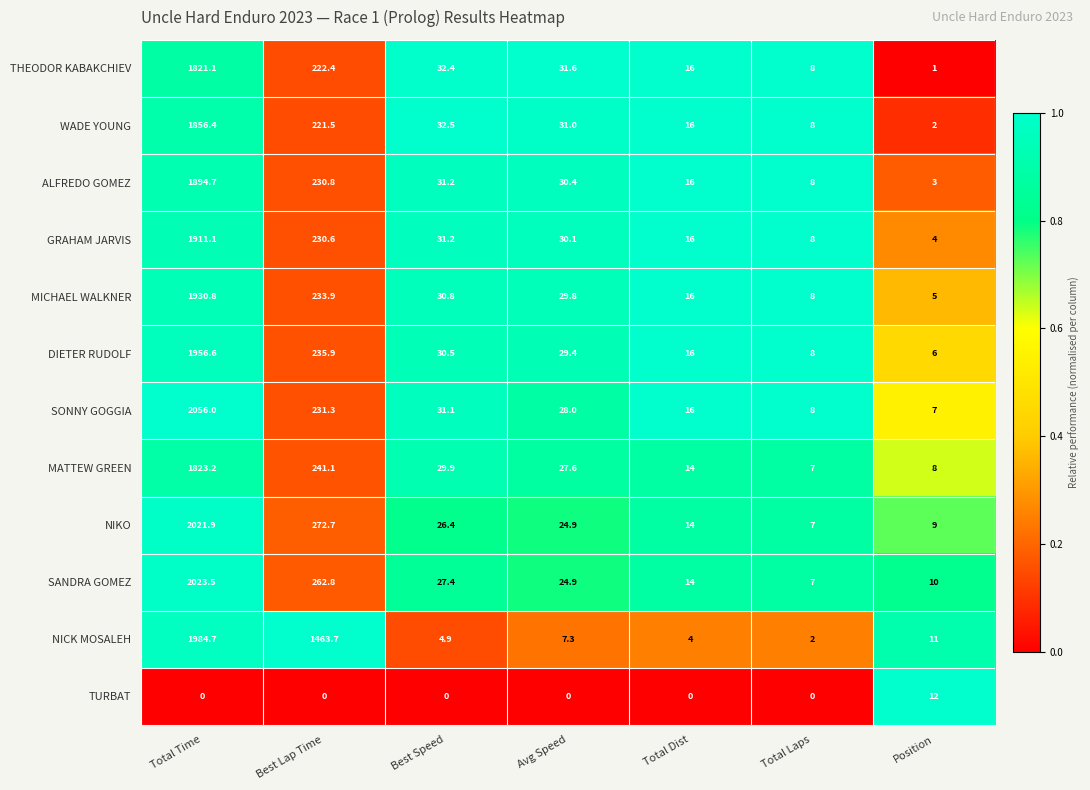

Rank the series by their maximum value, from highest to lowest.

SONNY GOGGIA, SANDRA GOMEZ, NIKO, NICK MOSALEH, DIETER RUDOLF, MICHAEL WALKNER, GRAHAM JARVIS, ALFREDO GOMEZ, WADE YOUNG, MATTEW GREEN, THEODOR KABAKCHIEV, TURBAT